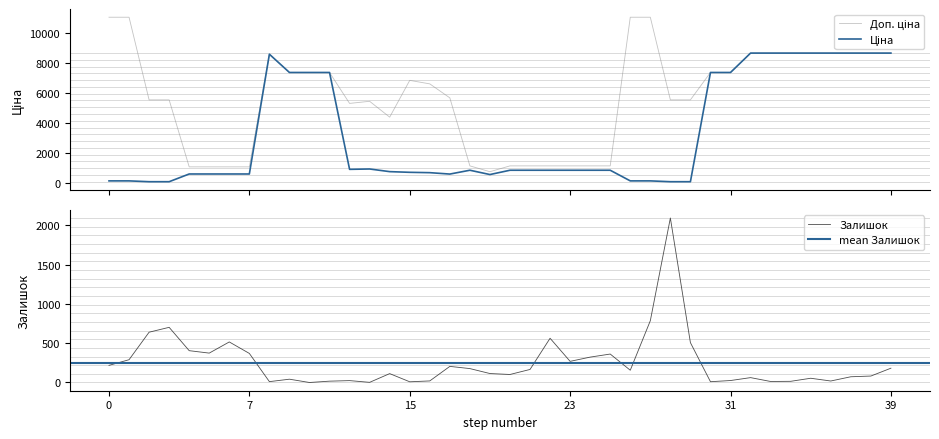

Rank the series by their average value, from highest to lowest.

Доп. ціна, Ціна, Залишок